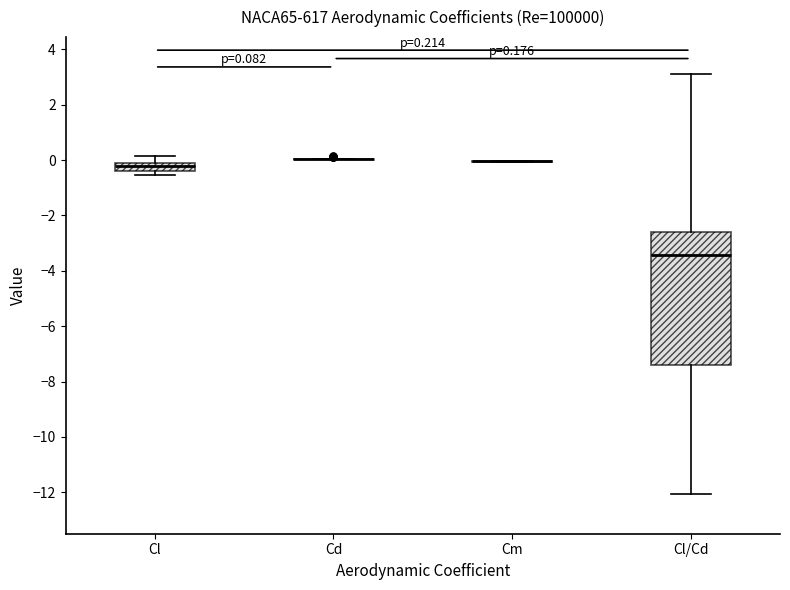

Which box is the tallest, from its lower edge to its upper edge?

Cl/Cd